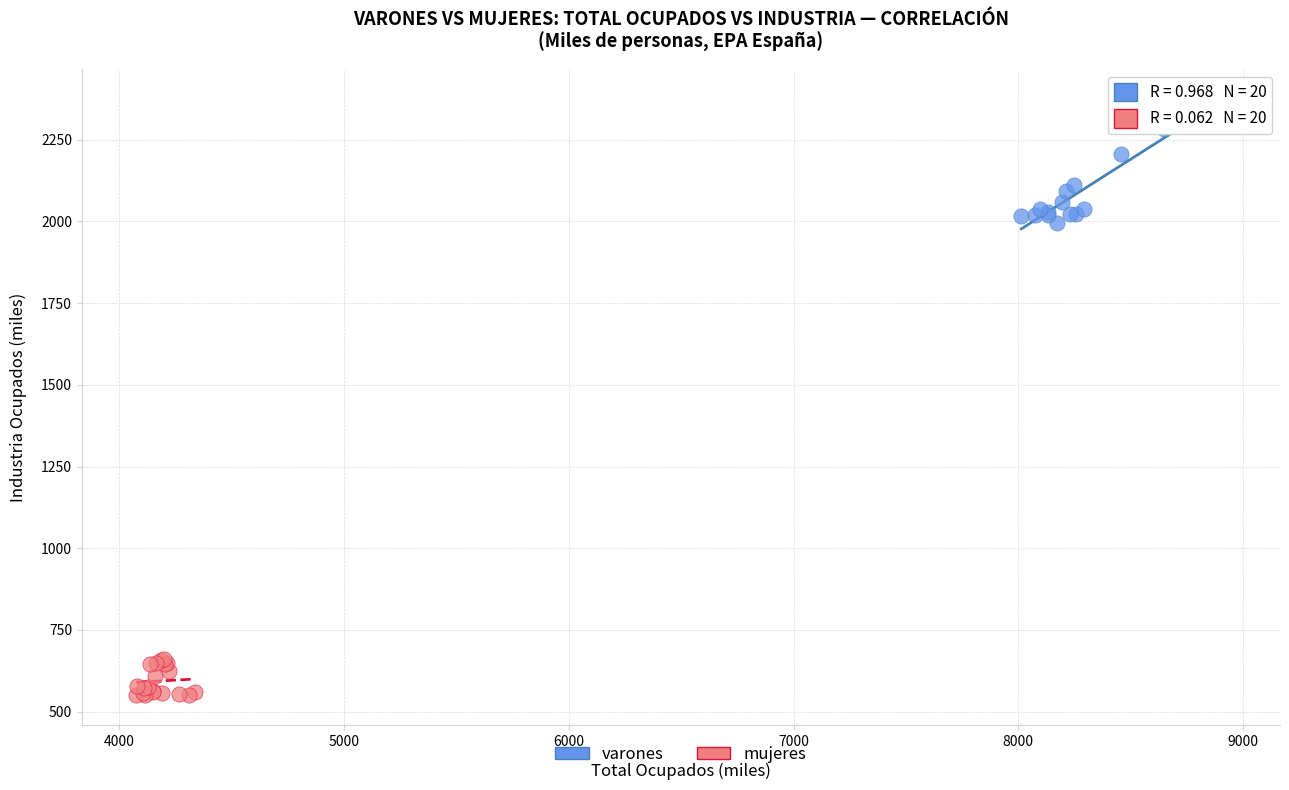

Which series has the widest spread of Y values?

varones